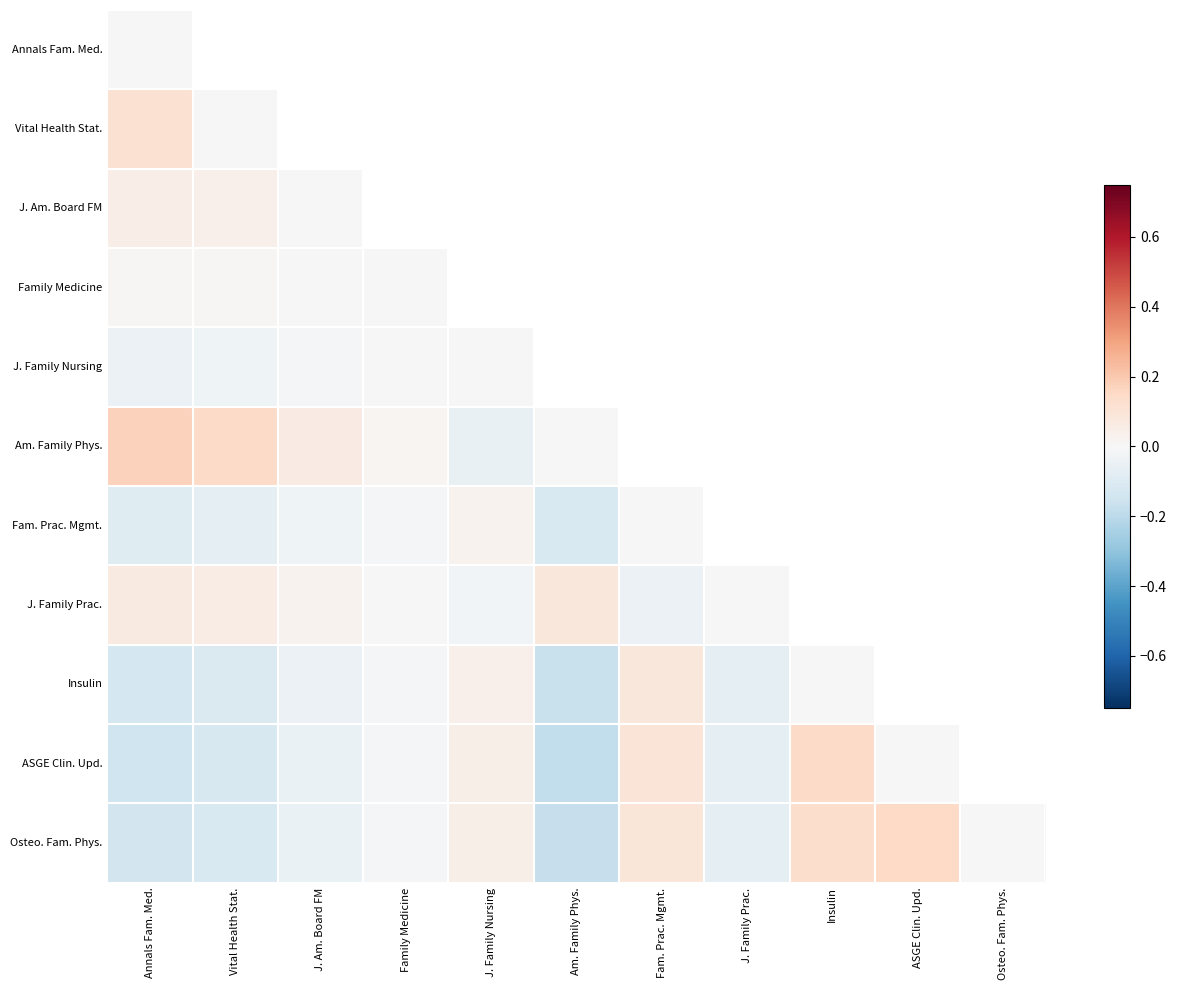

How many negative values does the Insulin series have?

6